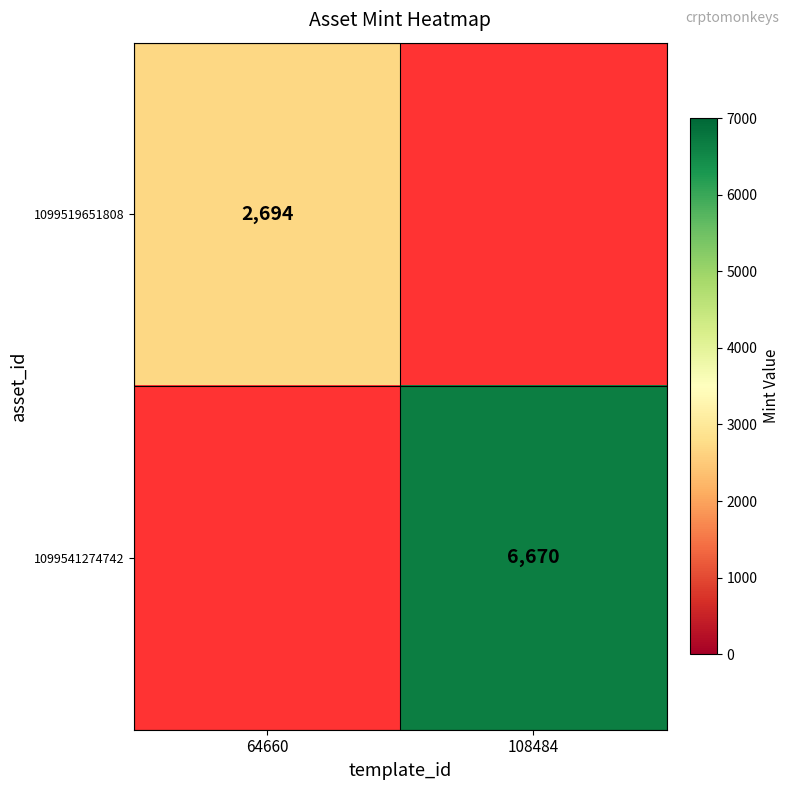

At which category does the chart reach its minimum across all series?

64660